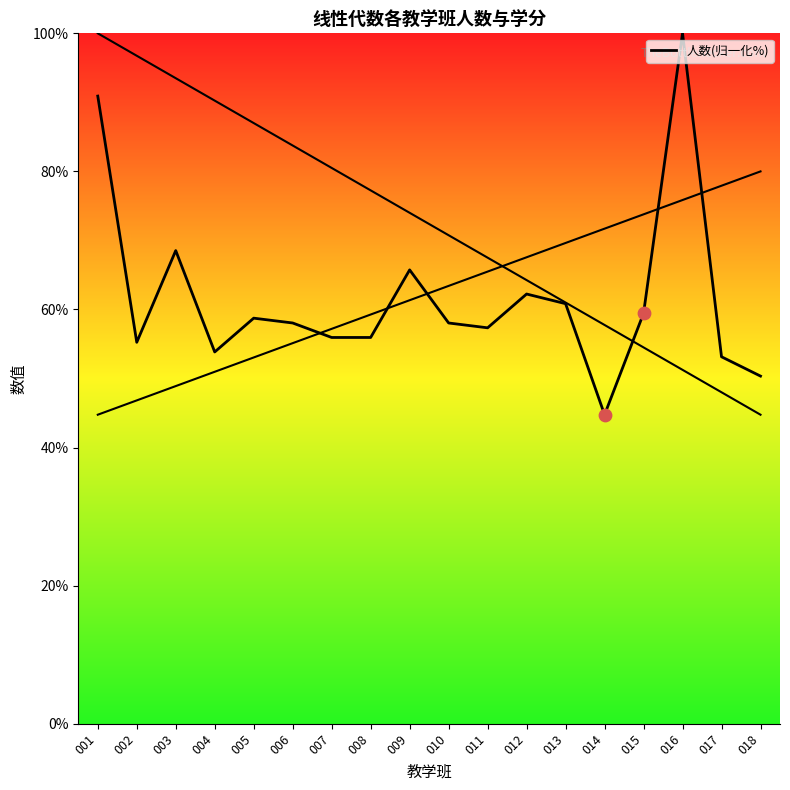

Between 009 and 013, which is larger?

009